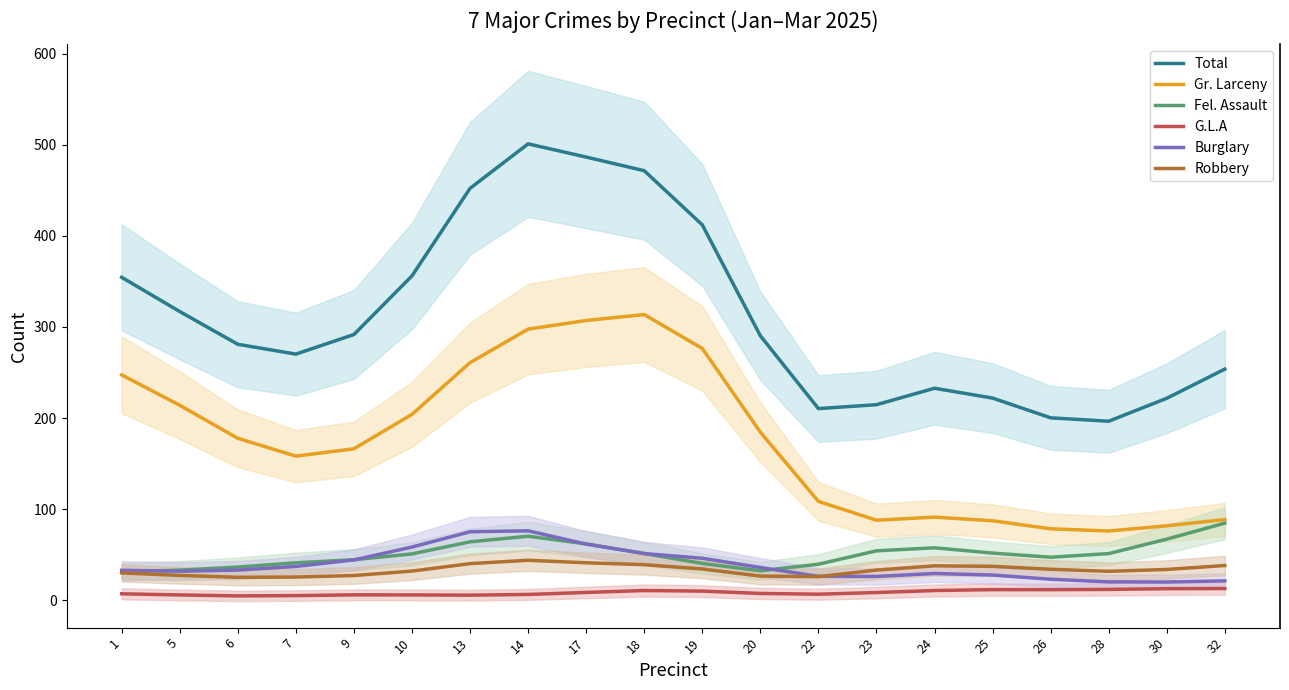

The value of Burglary at 24 is 47.7. True or false?

False